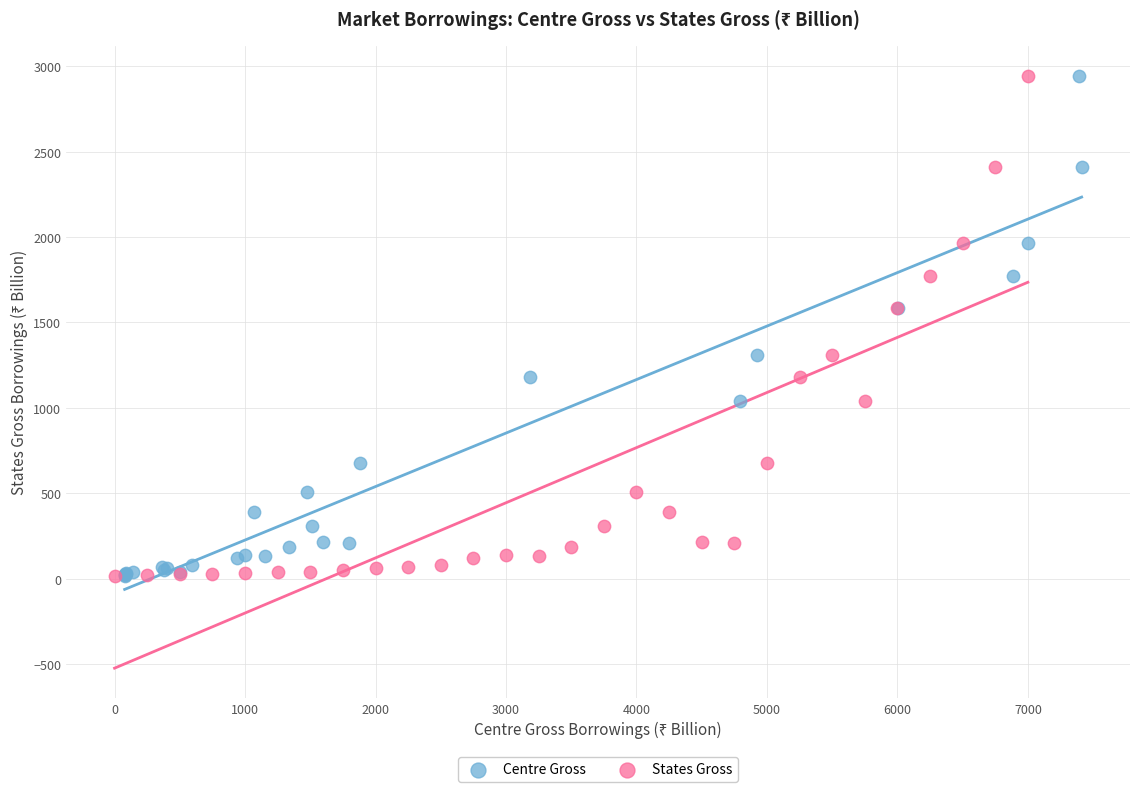

What are all the series names shown in the legend?

Centre Gross, States Gross